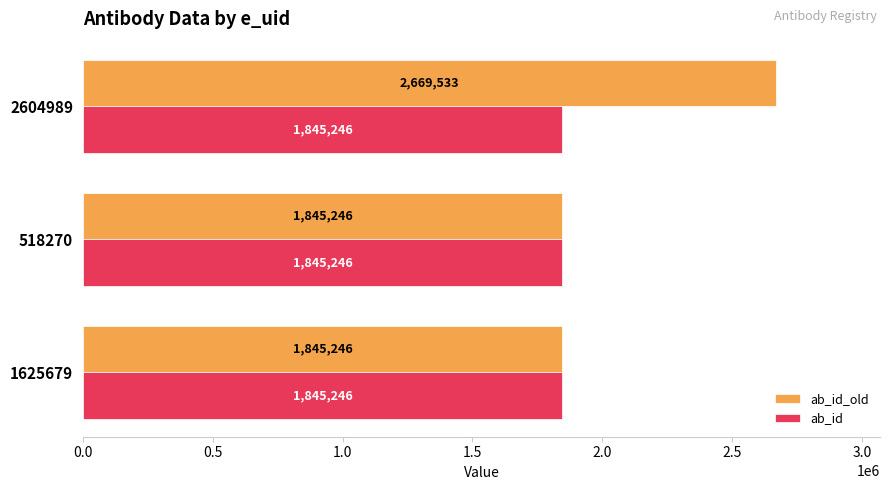

The value of ab_id at 1625679 is 547078. True or false?

False